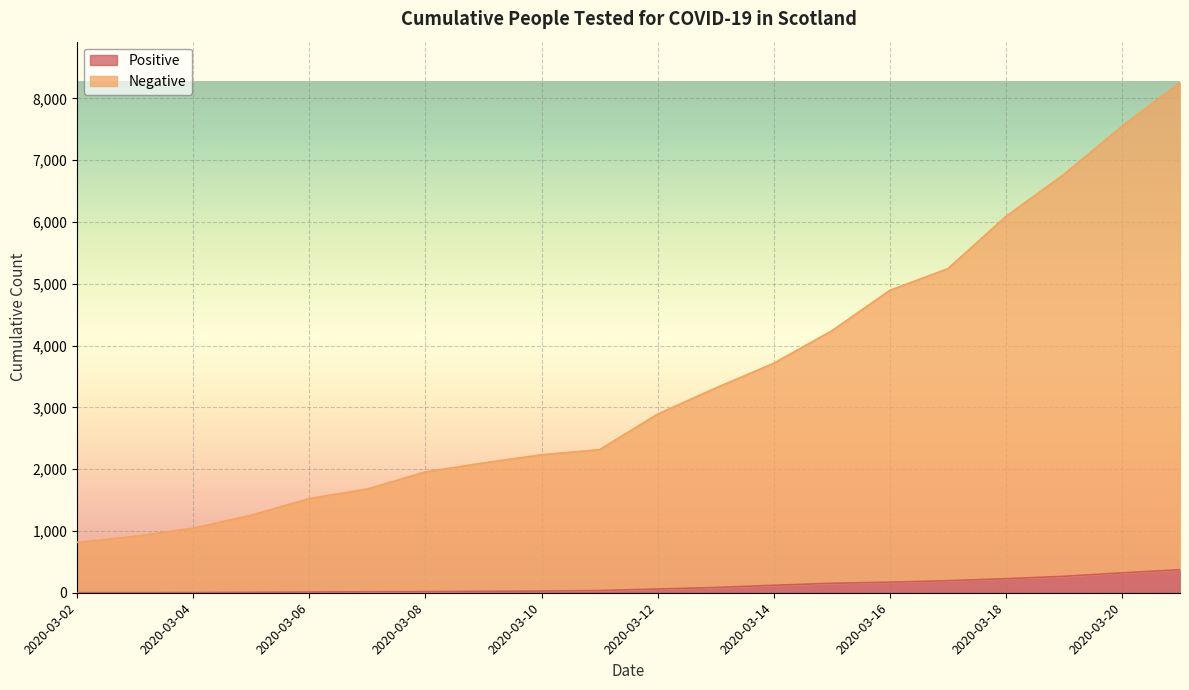

What is the value of the Positive point at the 6th from the left?

16